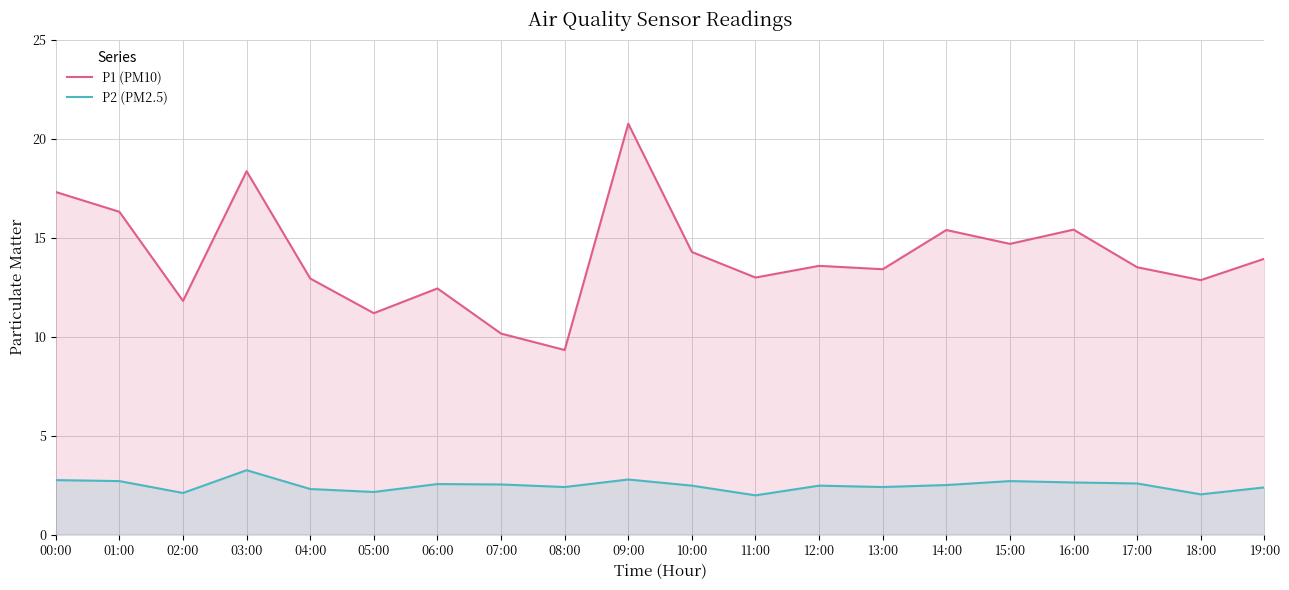

Which category has the lowest value in the P2 (PM2.5) series?

11:00